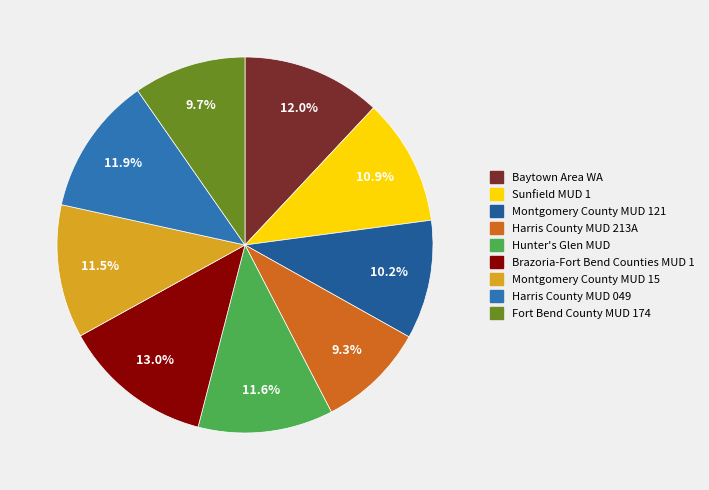

To the nearest percent, what portion does Harris County MUD 213A represent?

9%